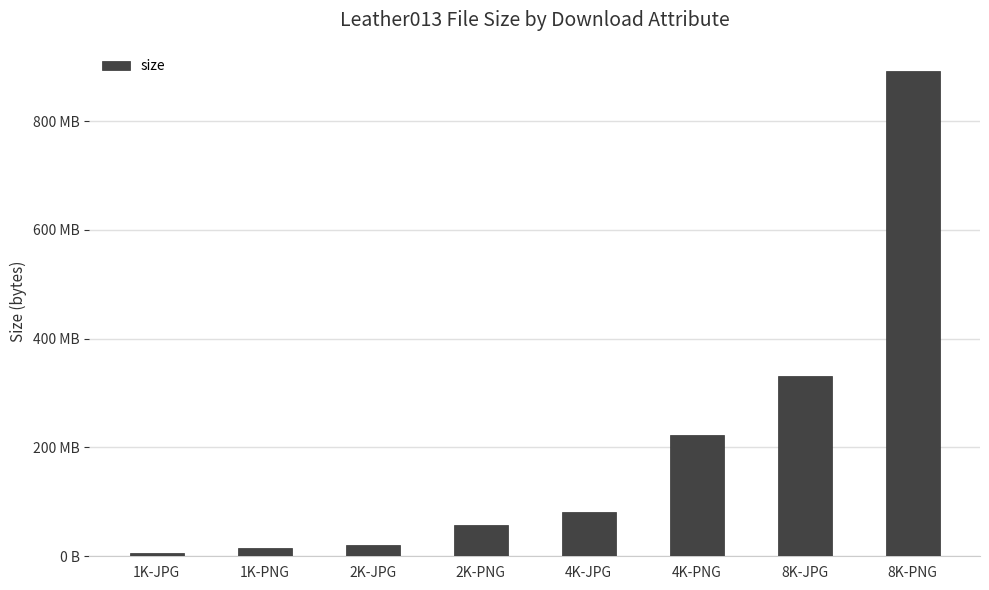

At which label does the data first exceed 80739359?

4K-PNG